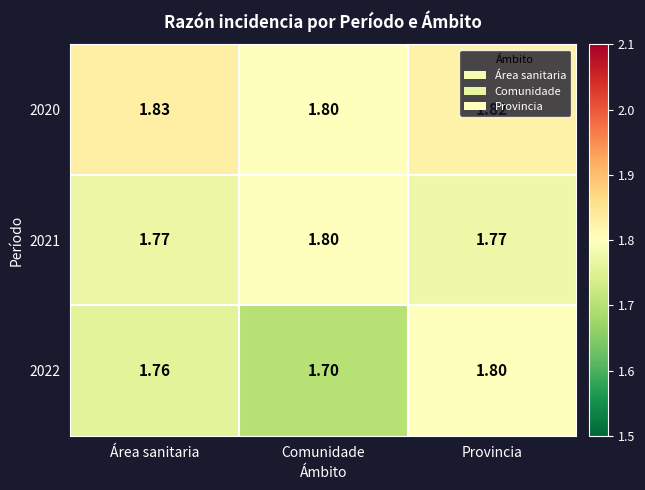

Which category has the highest value across all series?

Área sanitaria